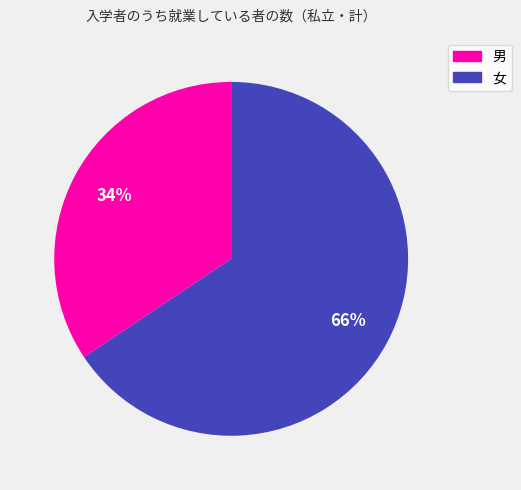

What percentage is the 男 slice, to the nearest percent?

34%